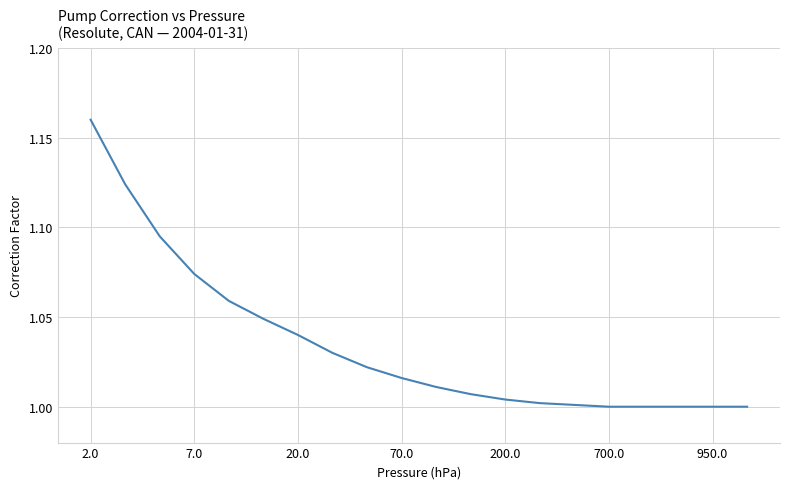

What is the smallest value displayed?

1.0